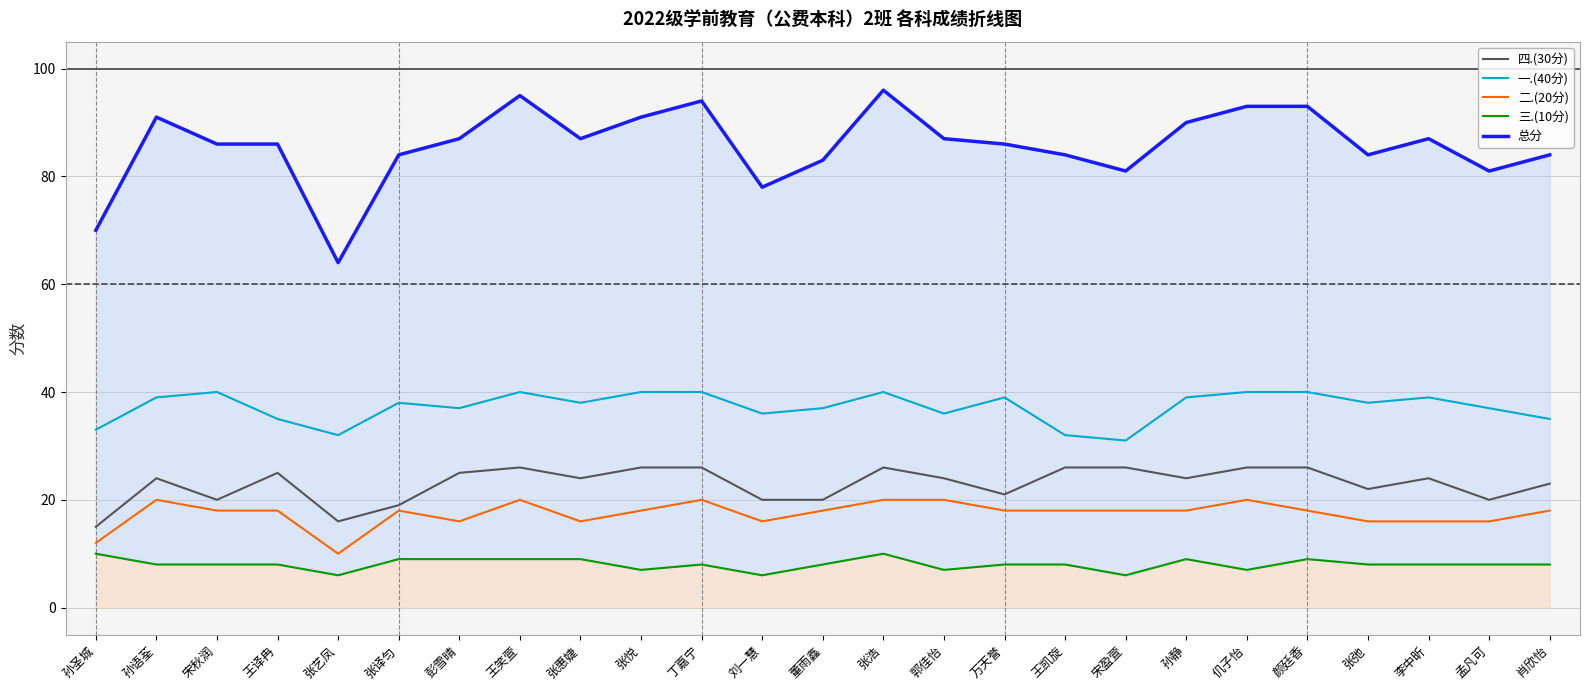

How many lines are shown in the chart?

5